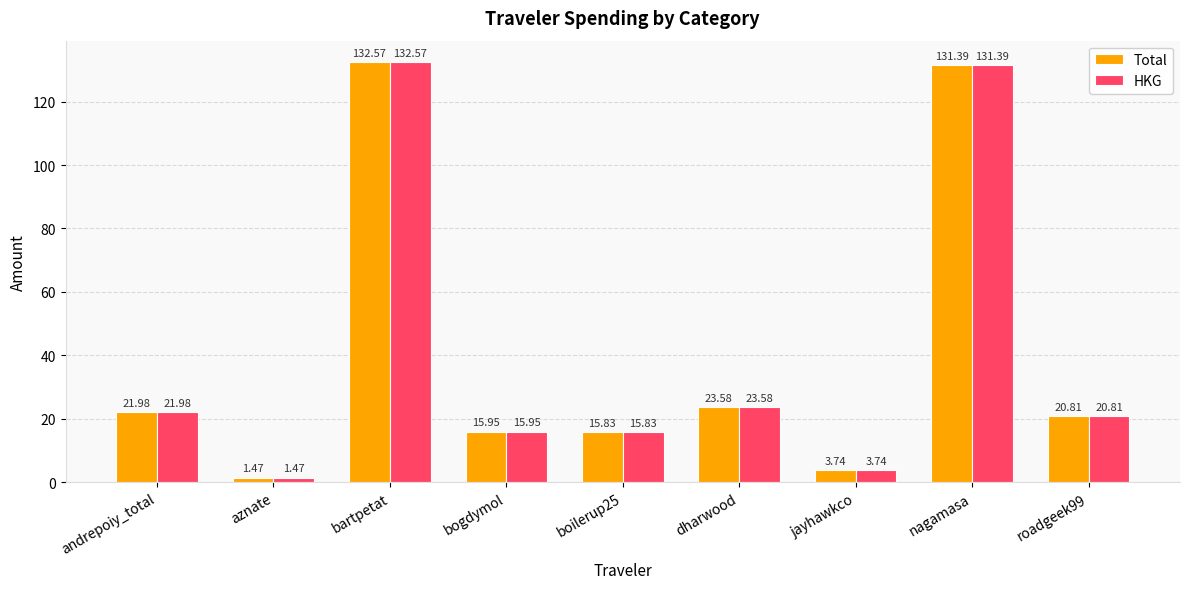

What is the label of the 3rd bar from the right?

jayhawkco